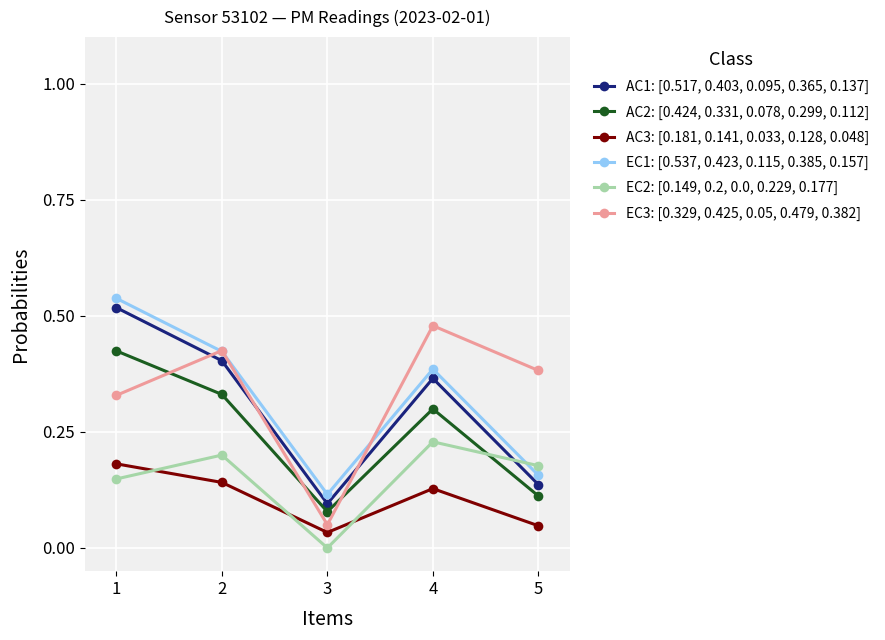

True or false: AC2: [0.424, 0.331, 0.078, 0.299, 0.112] has more than 1 points higher than both neighbors.

False